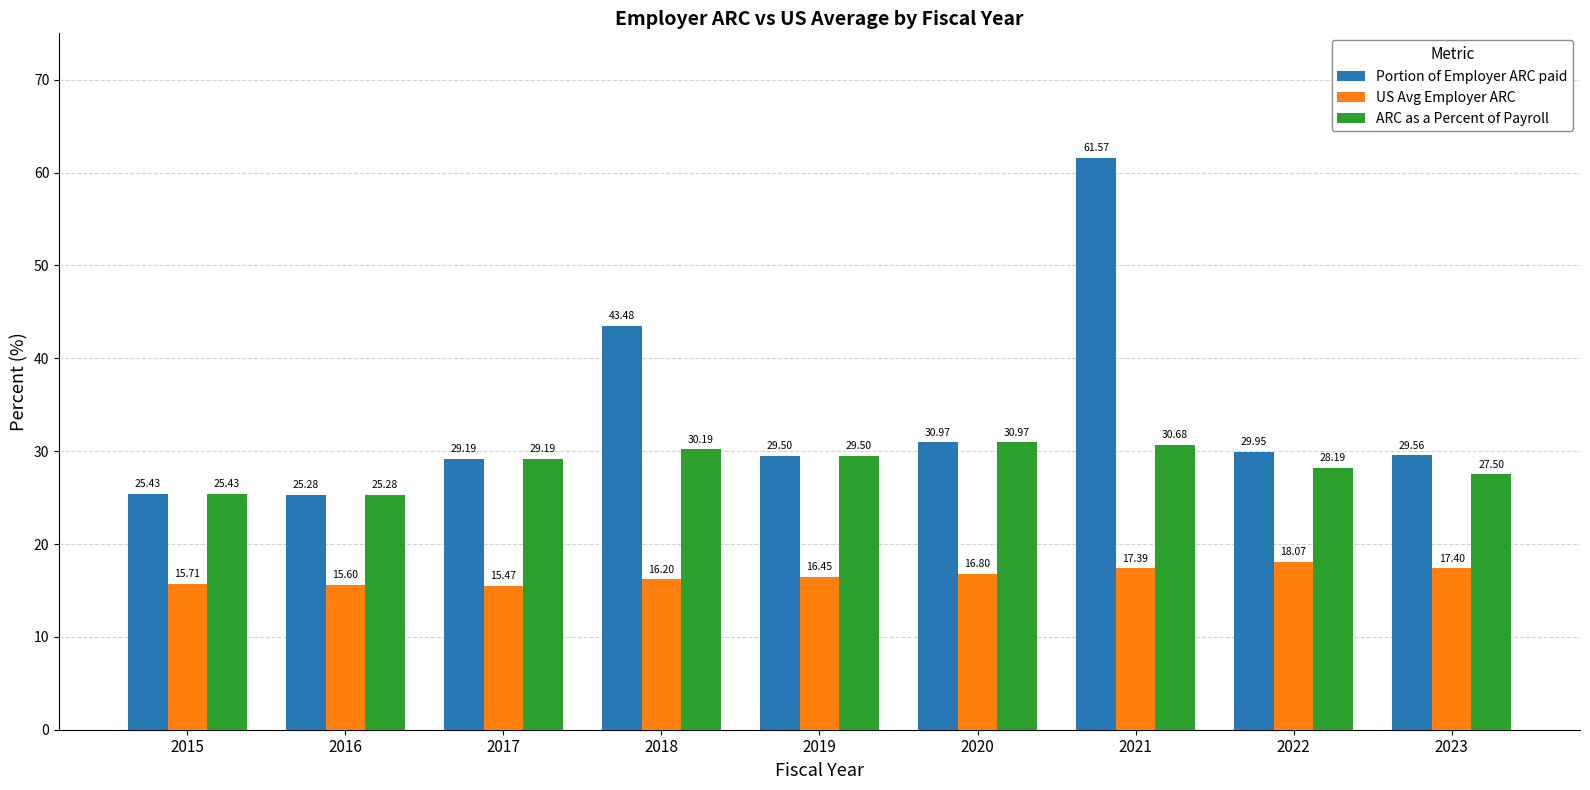

List the series in order of their overall mean, highest first.

Portion of Employer ARC paid, ARC as a Percent of Payroll, US Avg Employer ARC